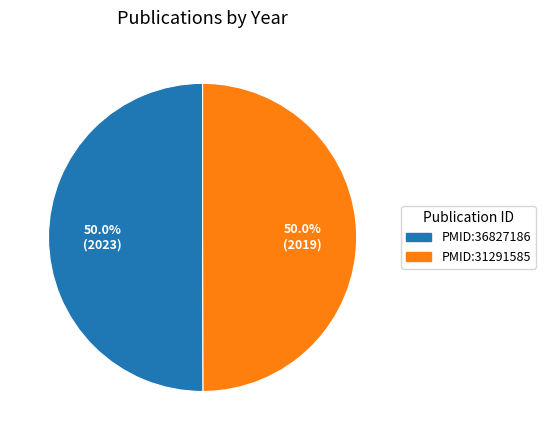

What is the ratio of the value at PMID:36827186 to the value at PMID:31291585?

1.0